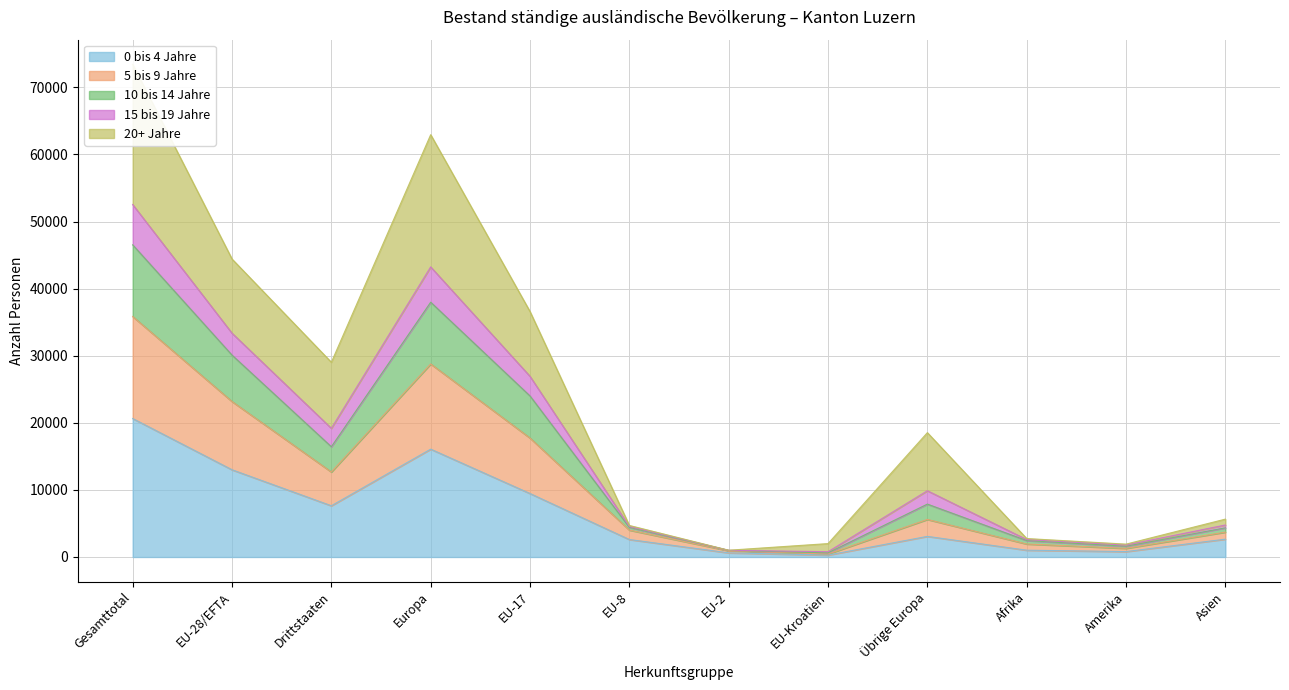

True or false: 10 bis 14 Jahre and 15 bis 19 Jahre cross at least once.

False